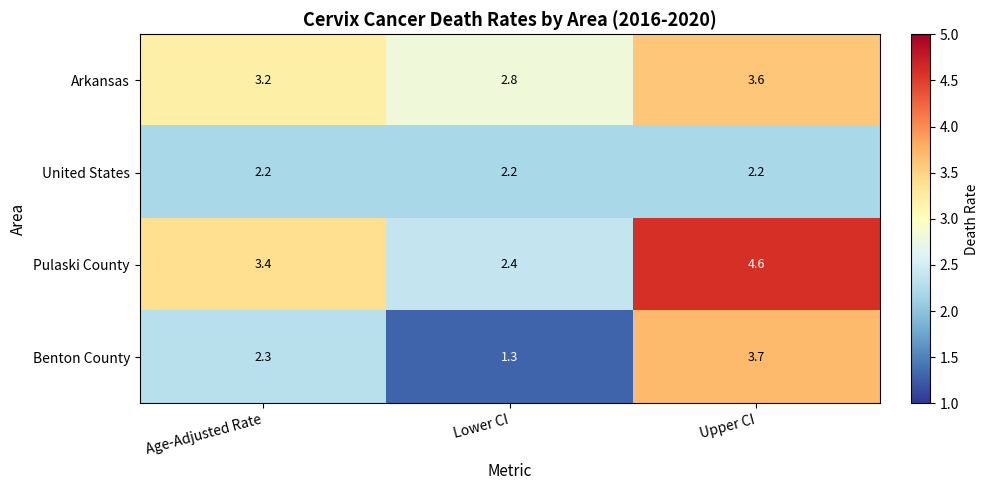

Where does the Pulaski County series first go above 3?

Age-Adjusted Rate